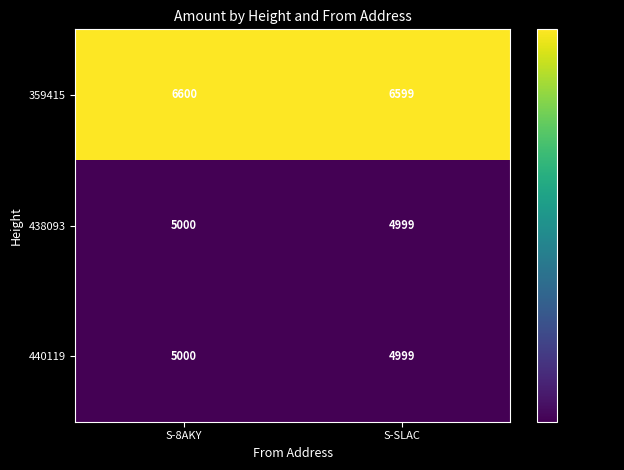

The value of 359415 at S-SLAC is 11819. True or false?

False